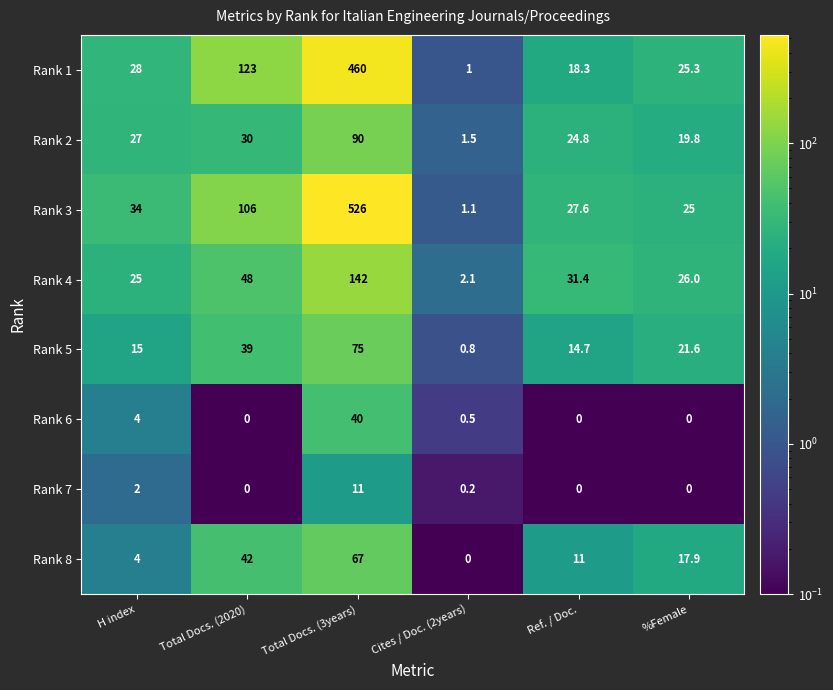

At which category is the sum across all series the highest?

Total Docs. (3years)